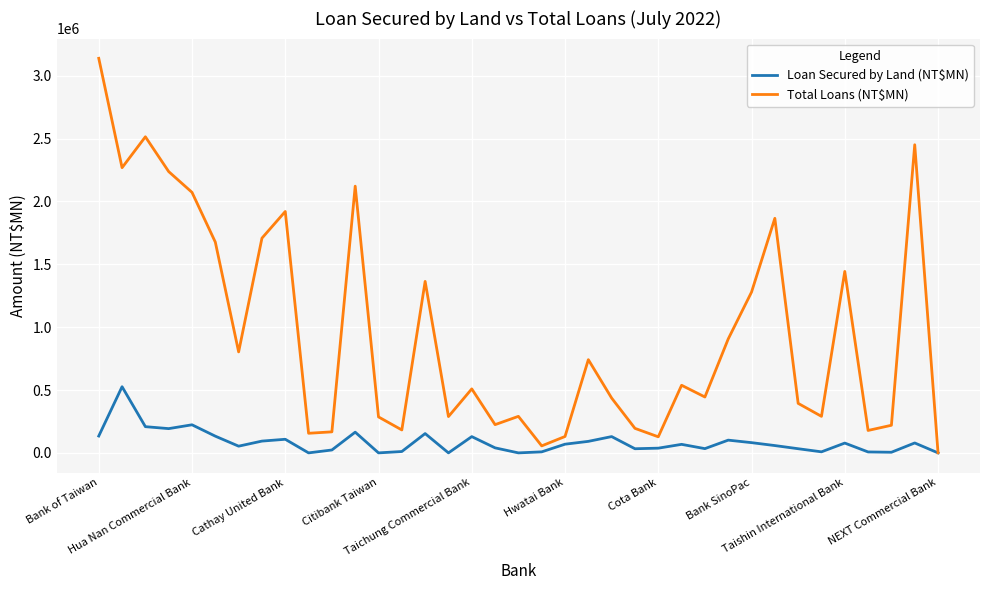

Which series has the largest total across all categories?

Total Loans (NT$MN)